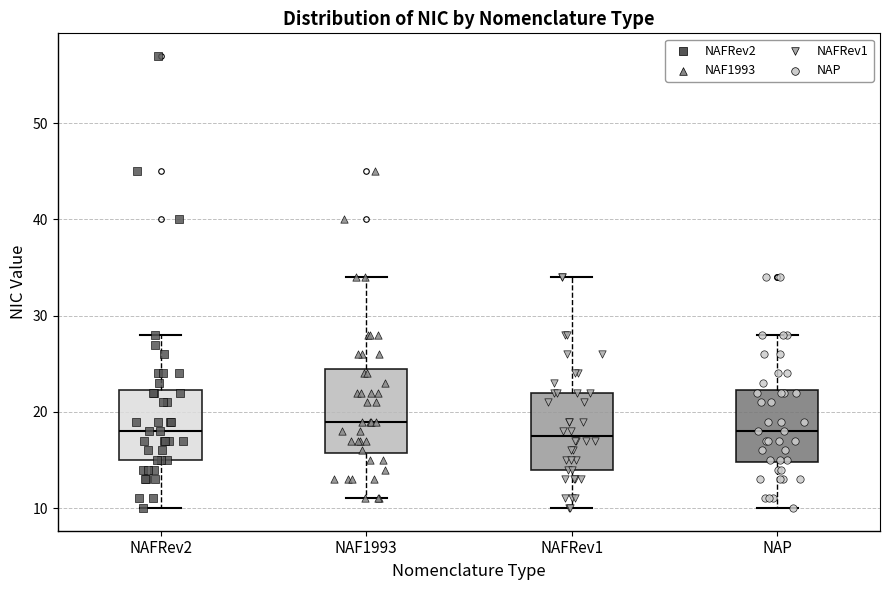

Where does the upper whisker of the box for NAFRev2 end on the y-axis? The values are not printed on the chart, so give them approximately, as read against the axis.

28